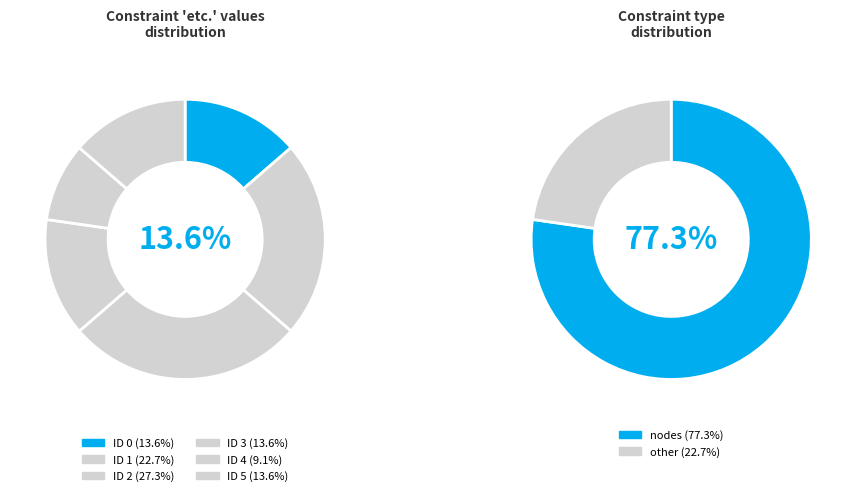

Is the sum of 3 and 1 greater than half?

No